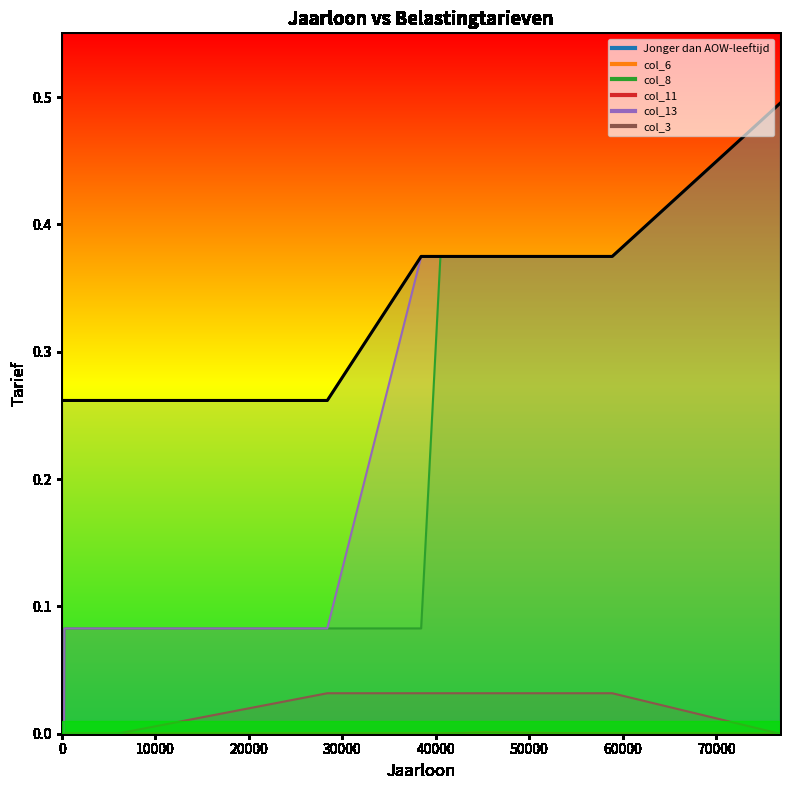

What is the total value across all series at 0.0?

0.3